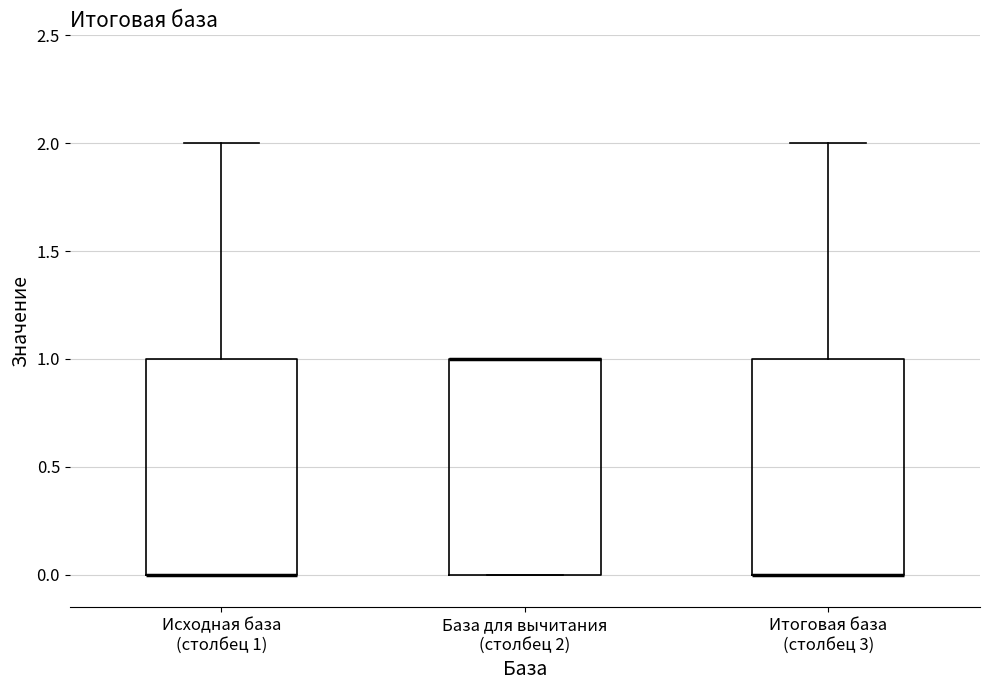

Where is the lower edge of the box for Исходная база (столбец 1) on the y-axis? The values are not printed on the chart, so give them approximately, as read against the axis.

0